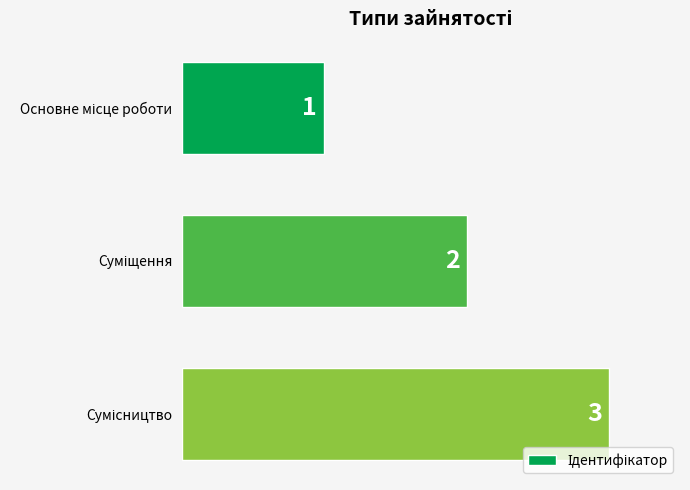

What is the value of the 1st bar from the top?

1